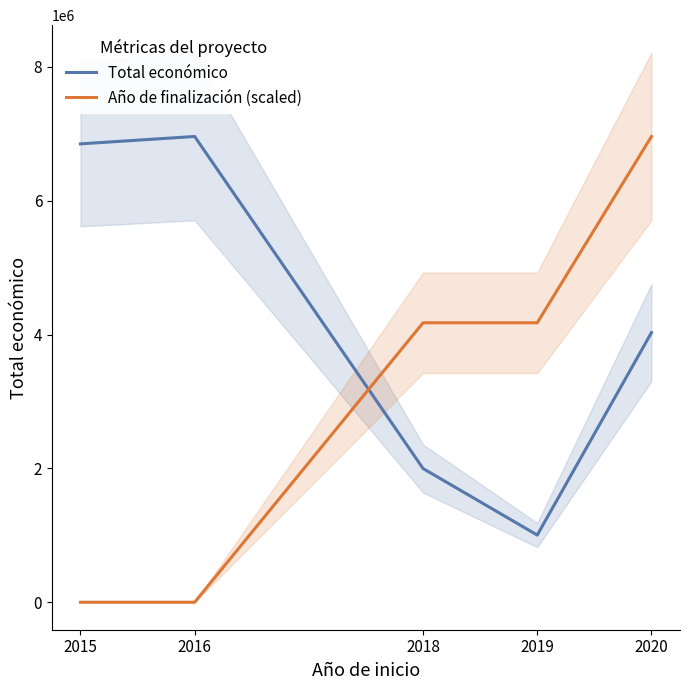

True or false: Año de finalización (scaled) has a value of 4176175.8 at 2019.

True